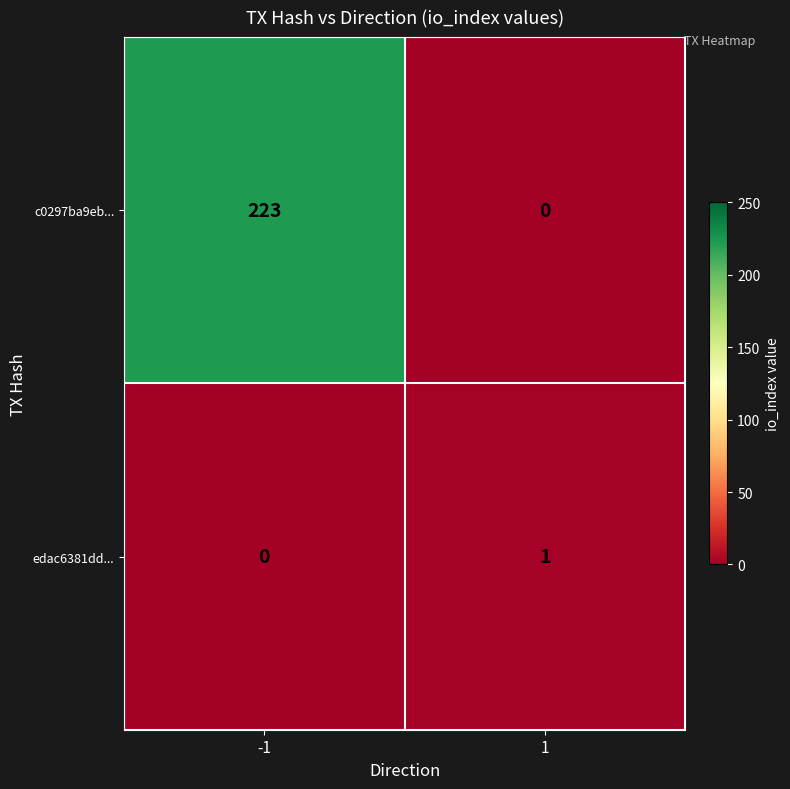

Which series changed the most between -1 and 1?

c0297ba9eb...